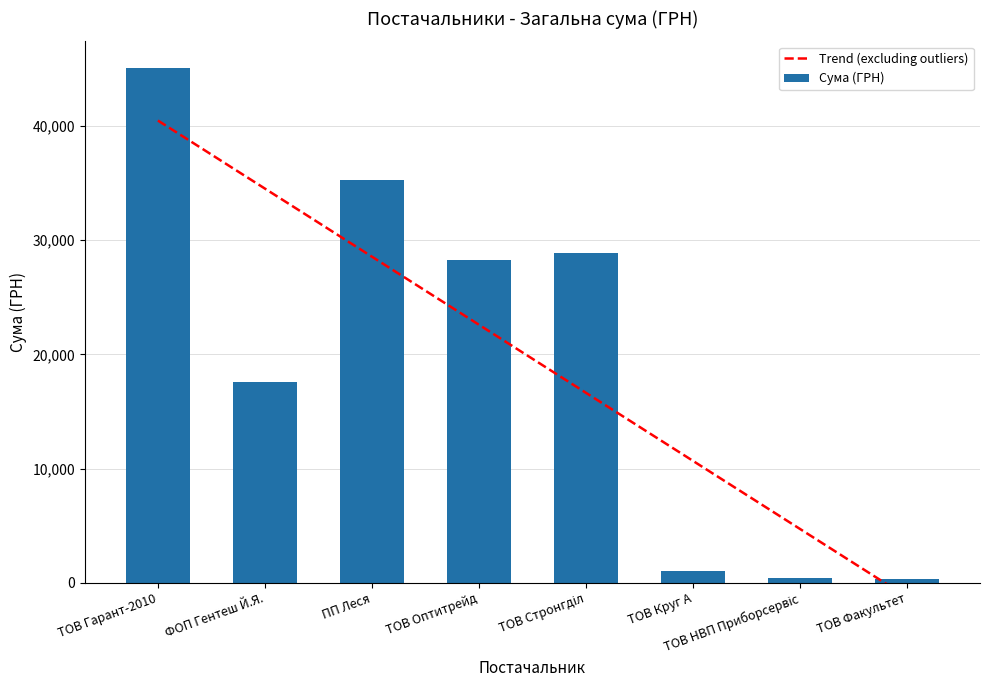

What is the maximum value for Сума (ГРН)?

45099.8